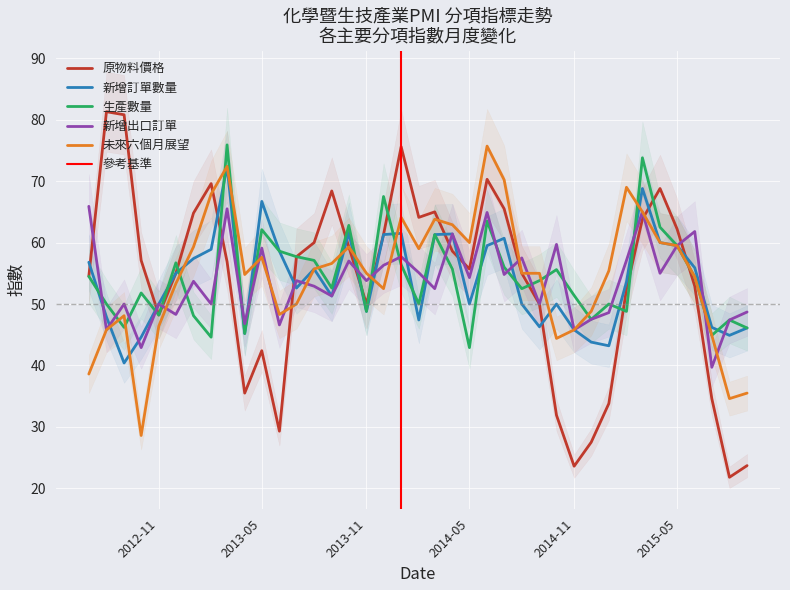

How many intersections are there between 原物料價格 and 新增出口訂單?

12